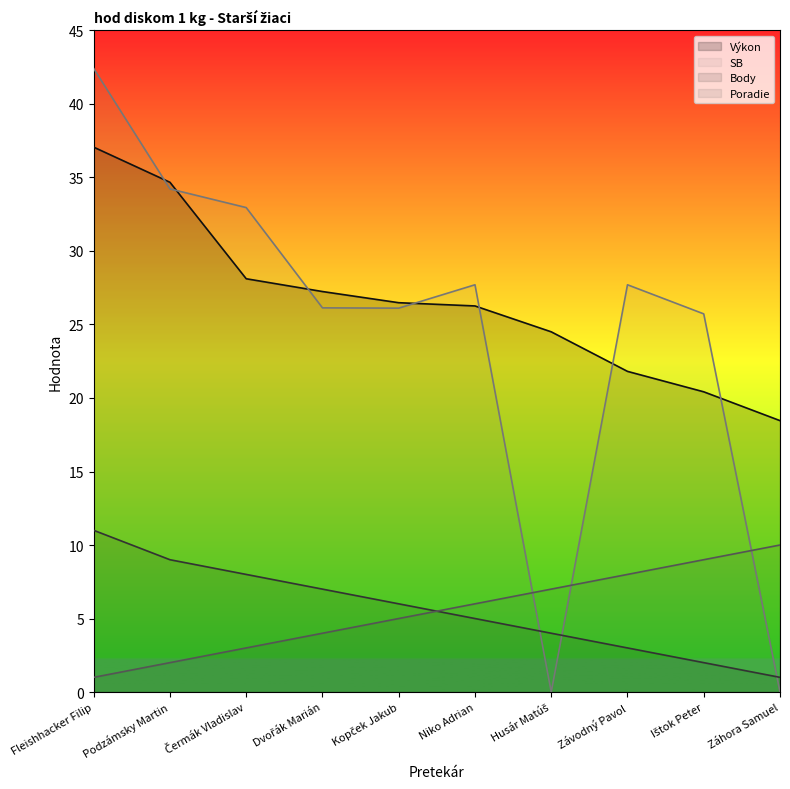

Rank the series at Kopček Jakub from highest to lowest value.

Výkon, SB, Body, Poradie